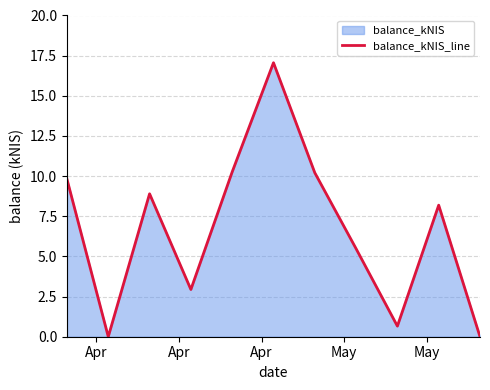

What is the difference between the maximum and minimum values?

17.1